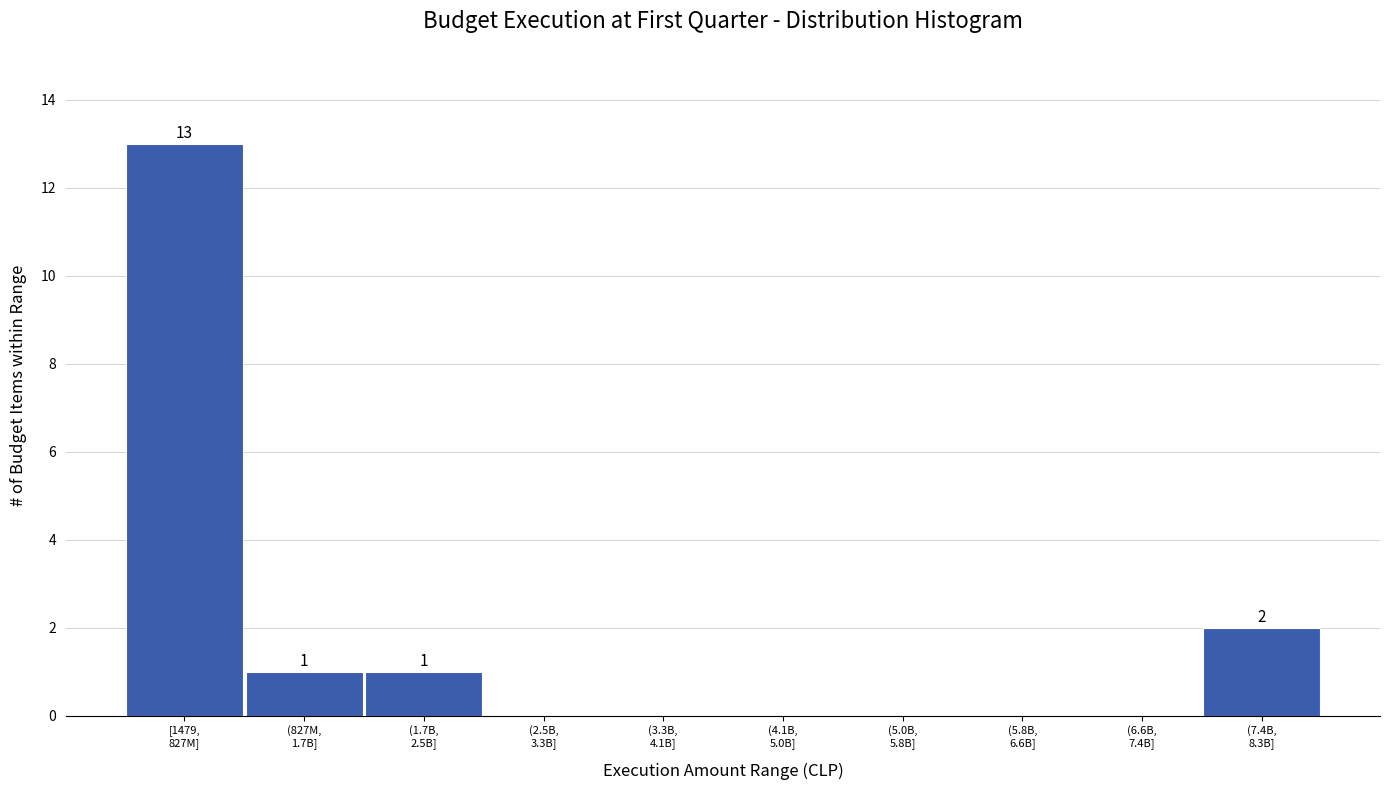

What is the maximum value shown in the chart?

13